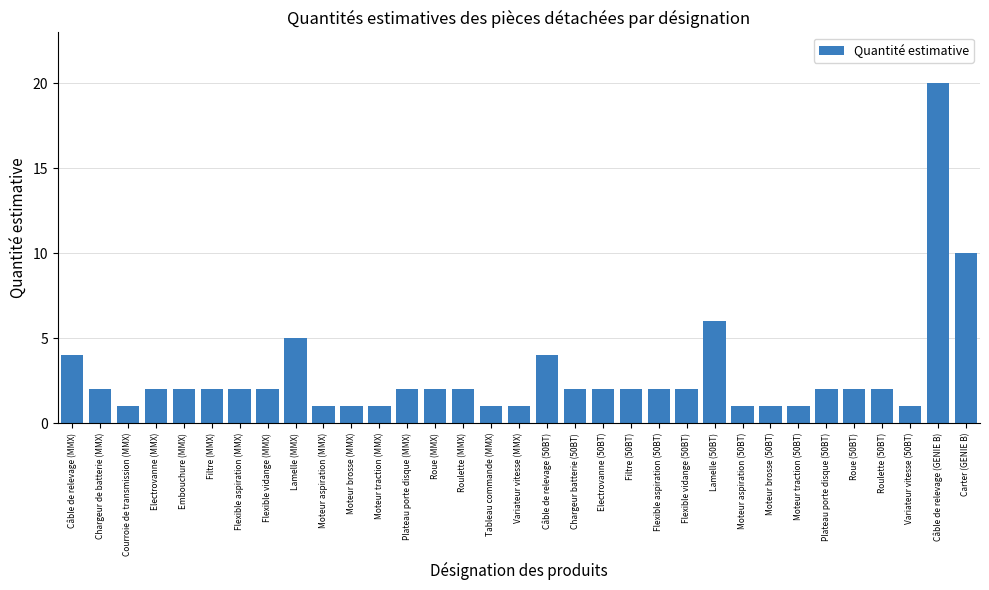

What is the difference between the second highest and minimum values?

9